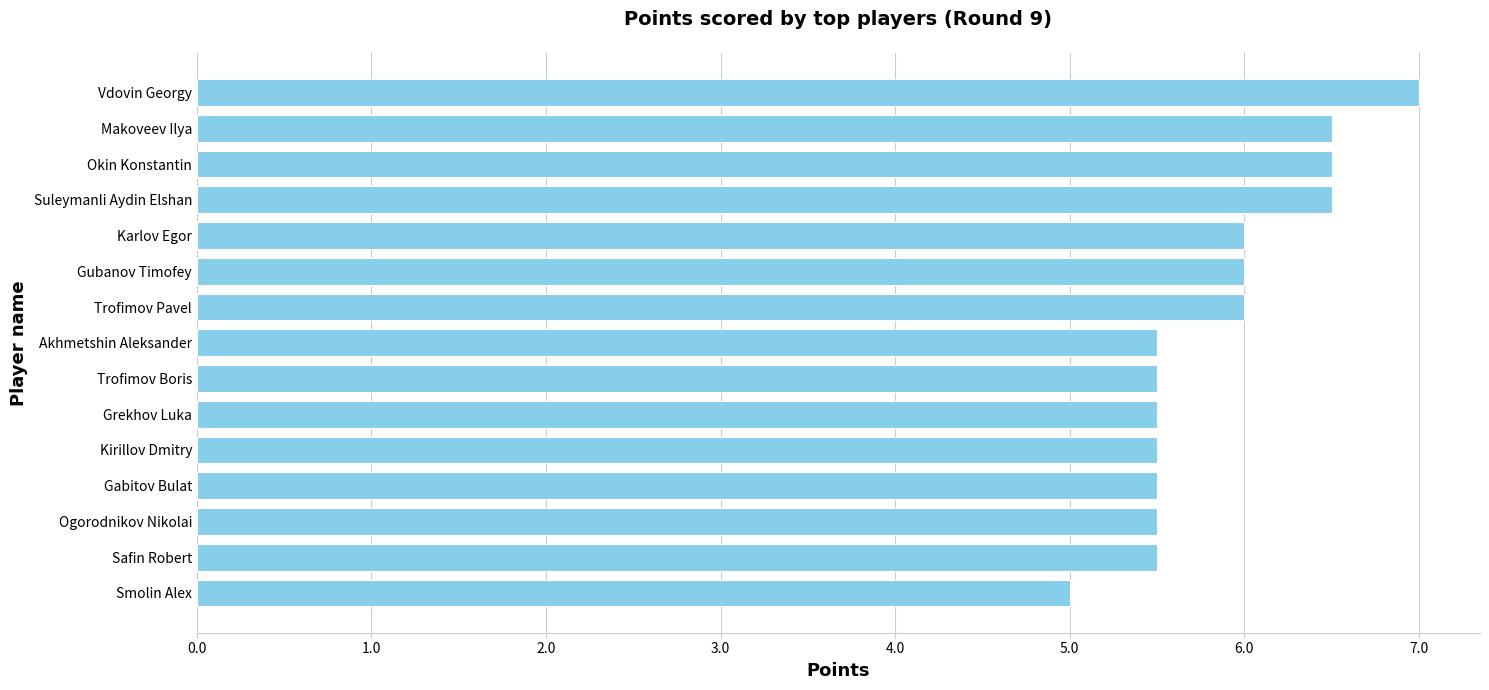

At which category does the chart reach its minimum across all series?

Smolin Alex